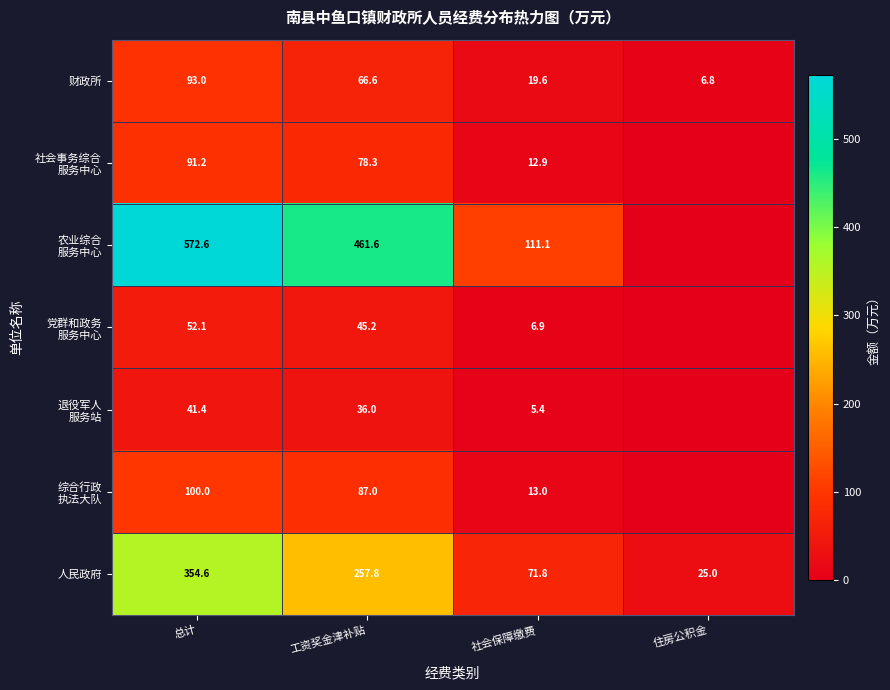

The value of 人民政府 at 总计 is 354.6. True or false?

True